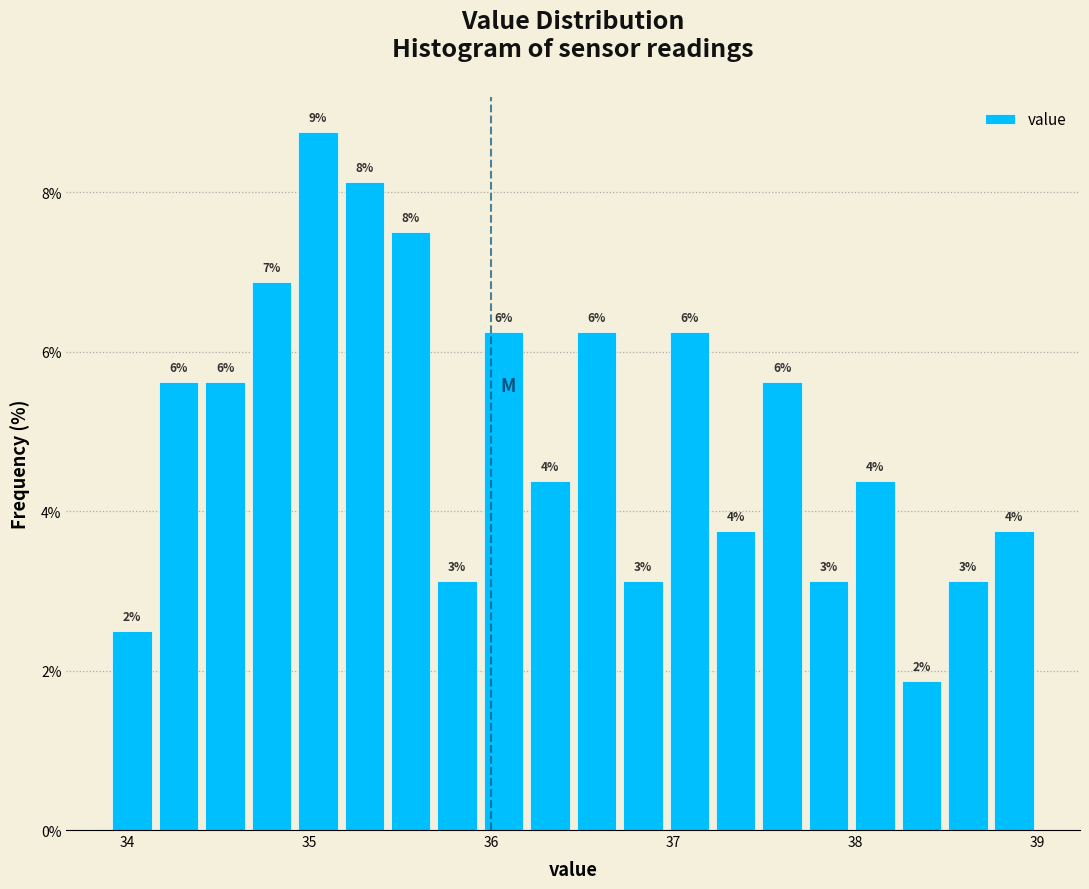

Read against the x-axis, roughly where is the centre of the tallest bar?

35.0